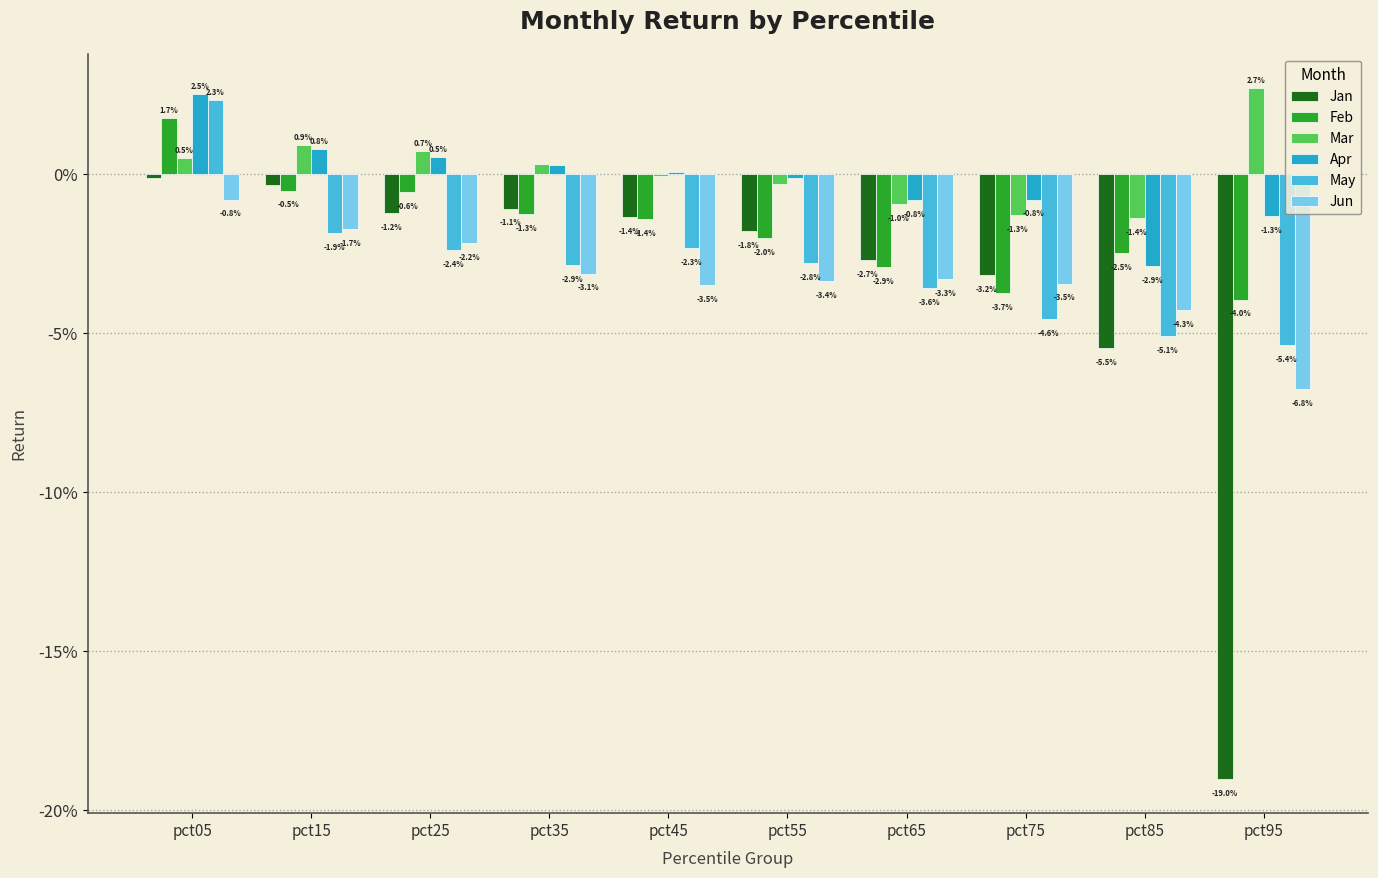

Reading right to left, transcribe all the data shown in this chart.

Jan: -0.2	-0.1	-0.0	-0.0	-0.0	-0.0	-0.0	-0.0	-0.0	-0.0
Feb: -0.0	-0.0	-0.0	-0.0	-0.0	-0.0	-0.0	-0.0	-0.0	0.0
Mar: 0.0	-0.0	-0.0	-0.0	-0.0	-0.0	0.0	0.0	0.0	0.0
Apr: -0.0	-0.0	-0.0	-0.0	-0.0	0.0	0.0	0.0	0.0	0.0
May: -0.1	-0.1	-0.0	-0.0	-0.0	-0.0	-0.0	-0.0	-0.0	0.0
Jun: -0.1	-0.0	-0.0	-0.0	-0.0	-0.0	-0.0	-0.0	-0.0	-0.0